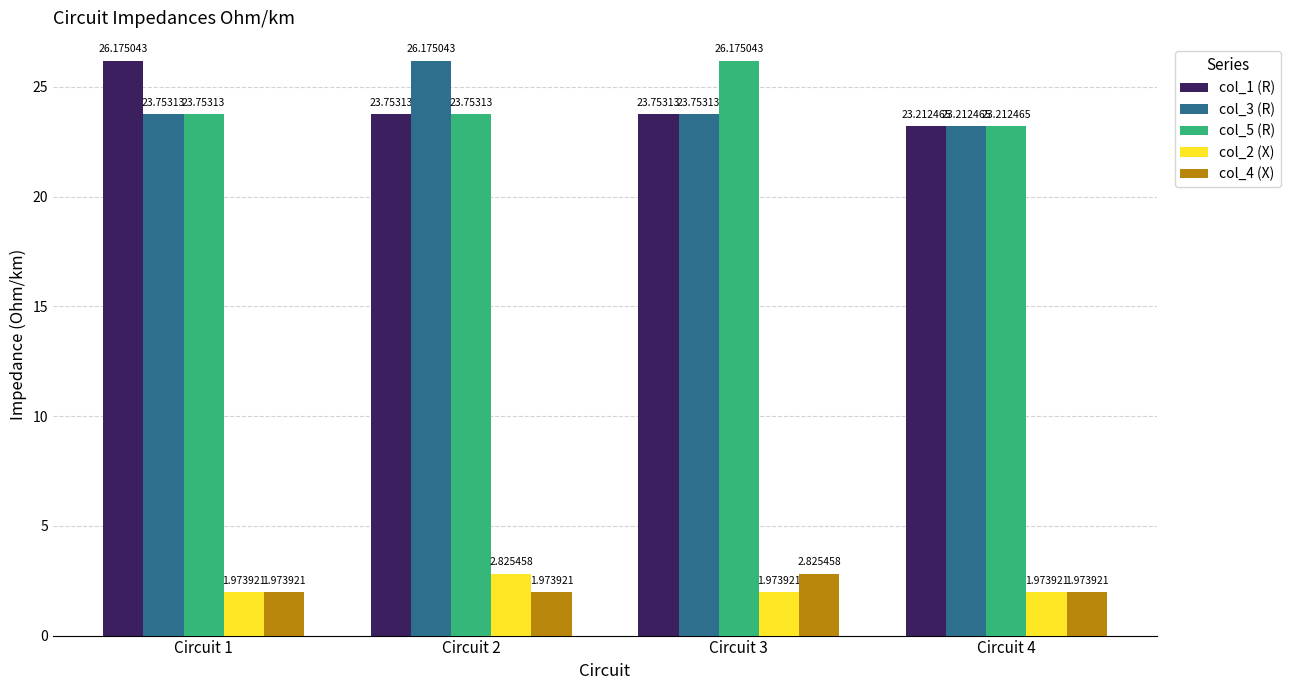

What is the difference between the highest and lowest values at Circuit 3?

24.2